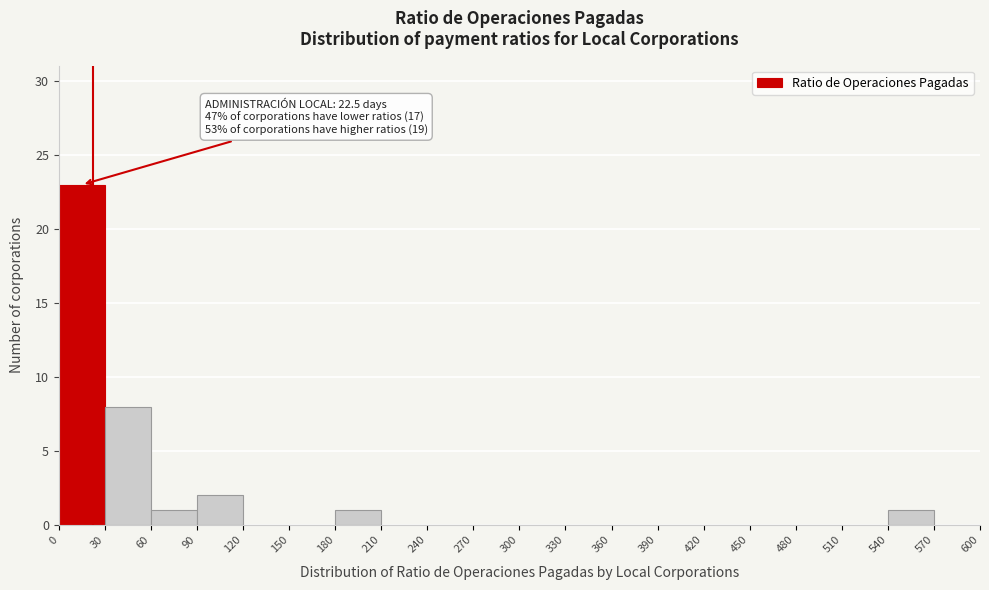

Which range on the x-axis has the tallest bar?

0 to 30